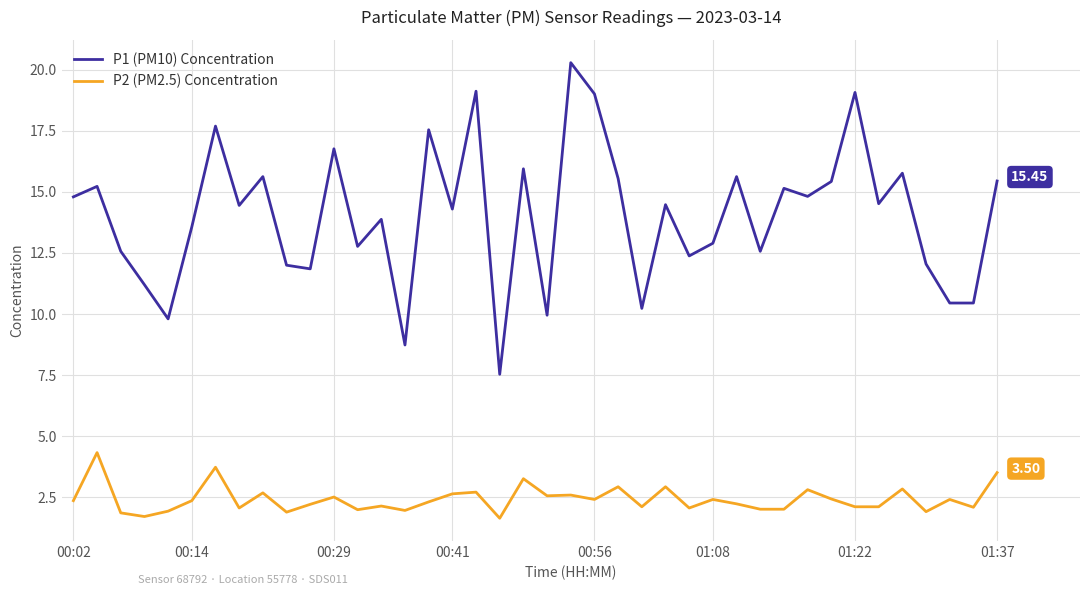

Which series has the largest range (max minus min)?

P1 (PM10) Concentration